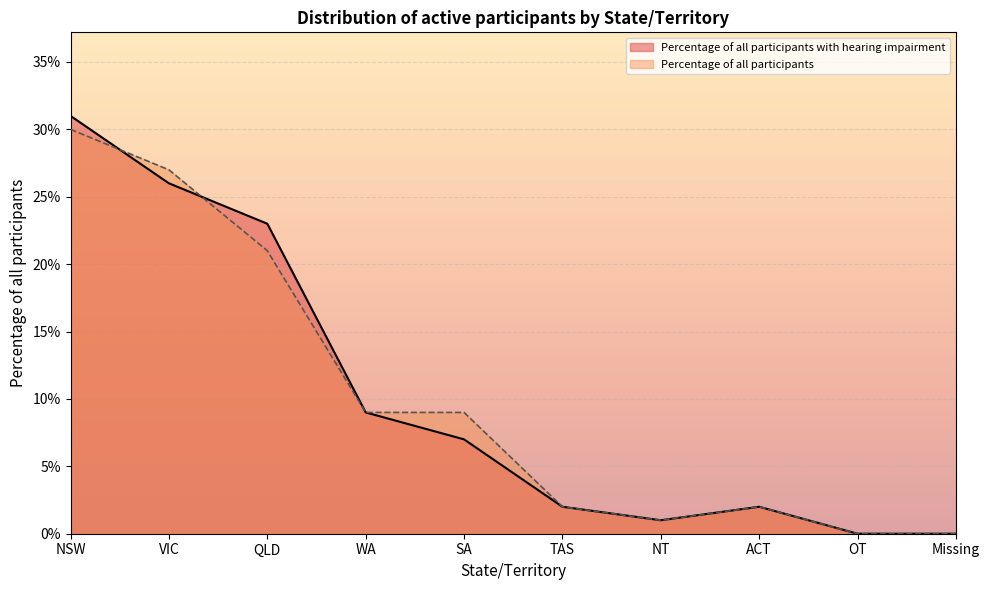

Which series has the largest range (max minus min)?

Percentage of all participants with hearing impairment